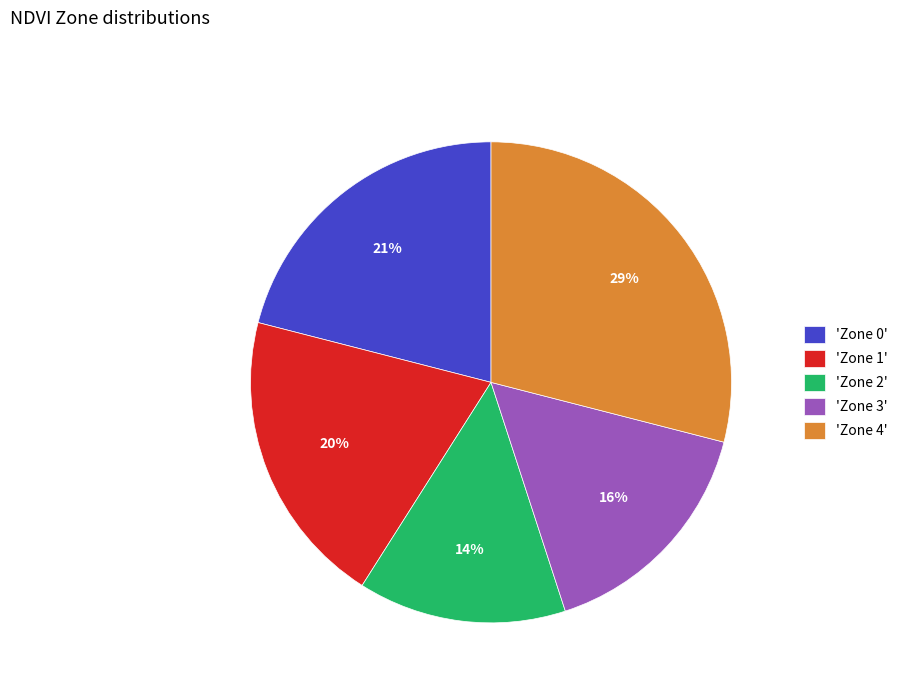

The 'Zone 2' slice represents 26% of the pie. True or false?

False